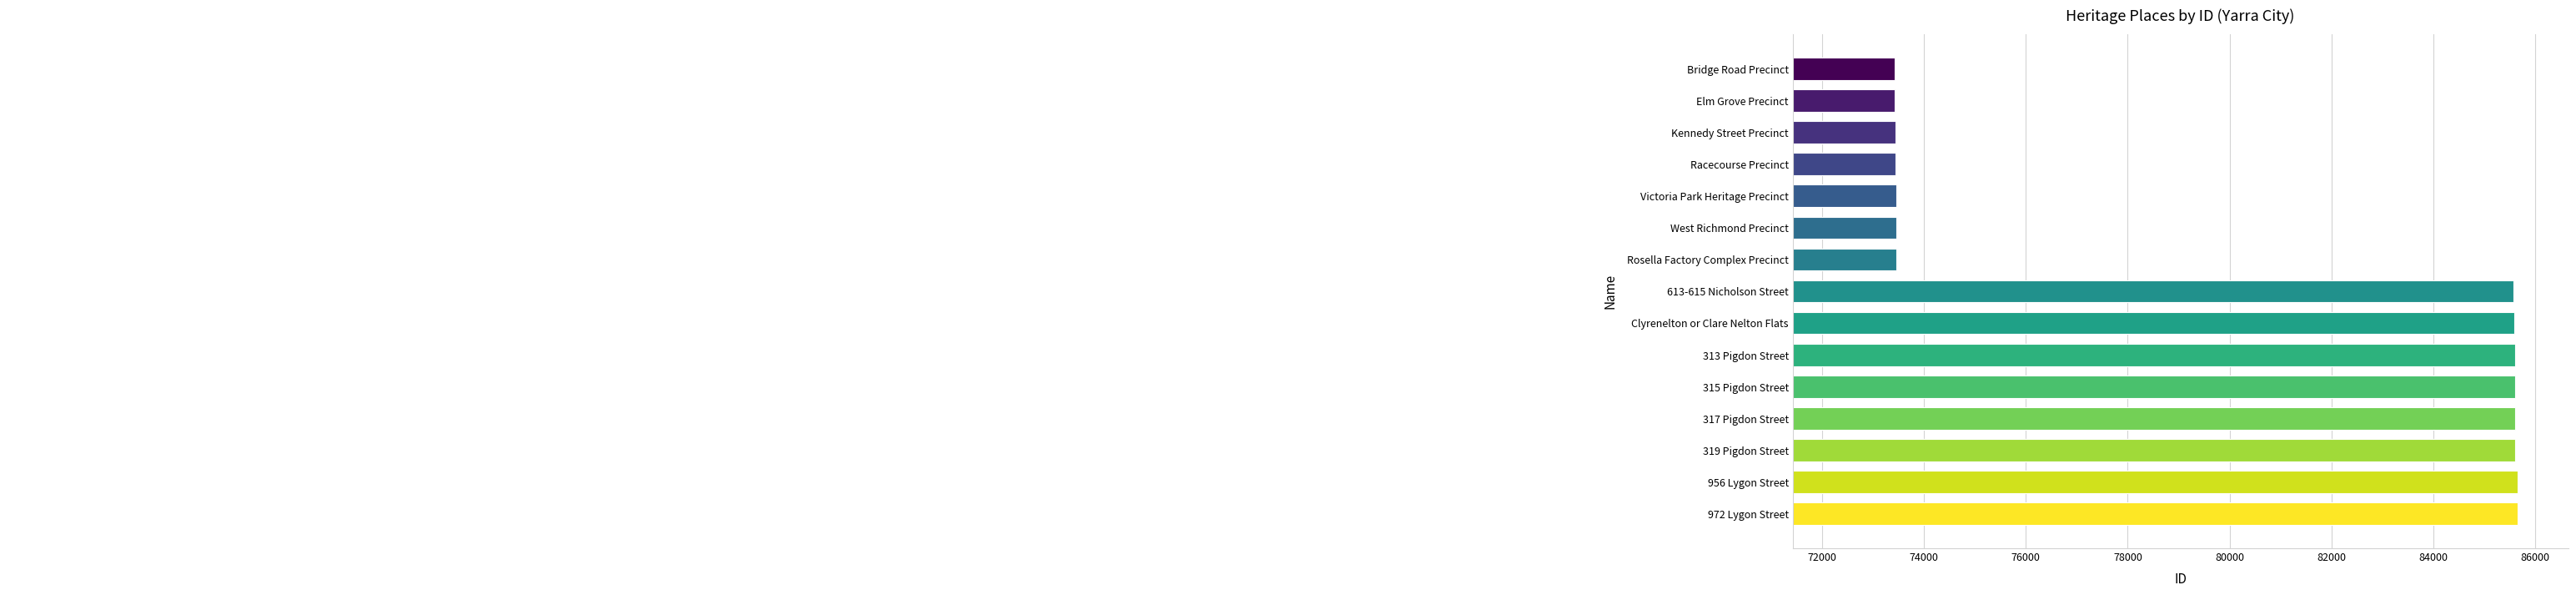

Which label corresponds to the smallest value in the chart?

Bridge Road Precinct